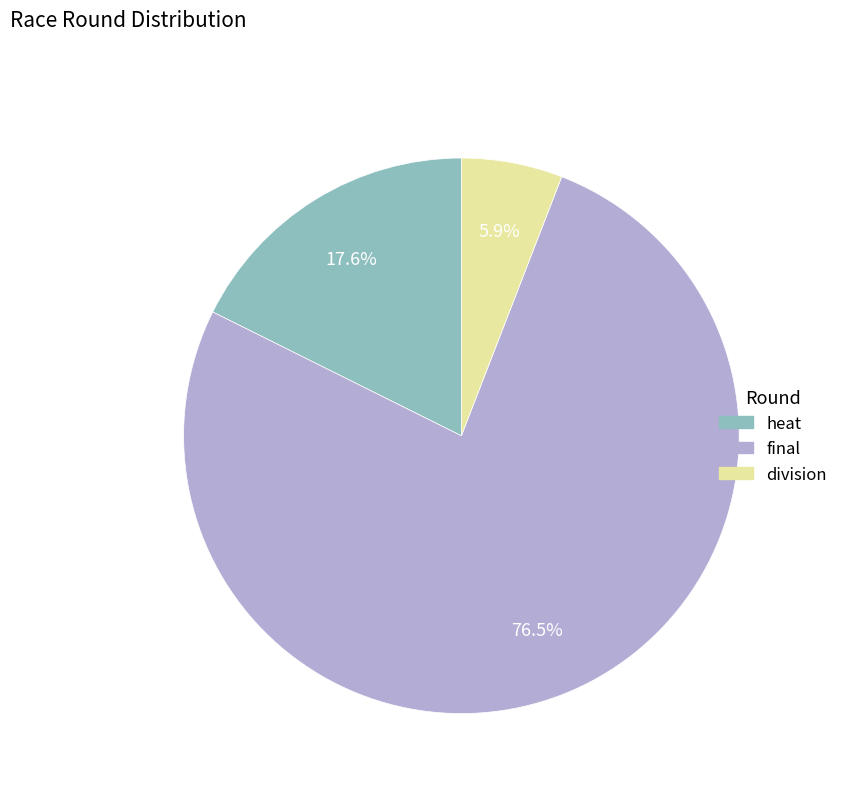

Which slice is the smallest?

division